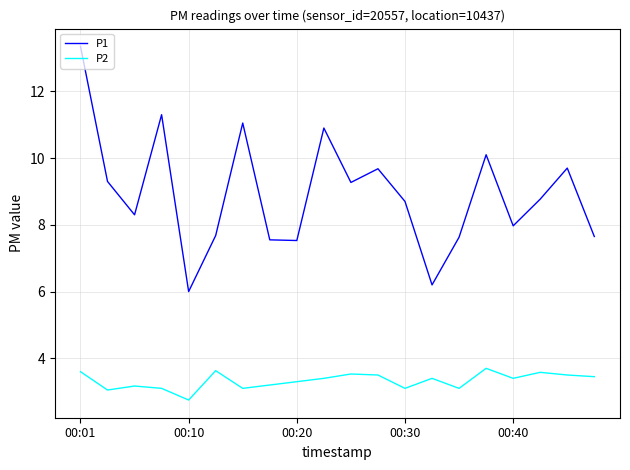

Which series has the largest total across all categories?

P1